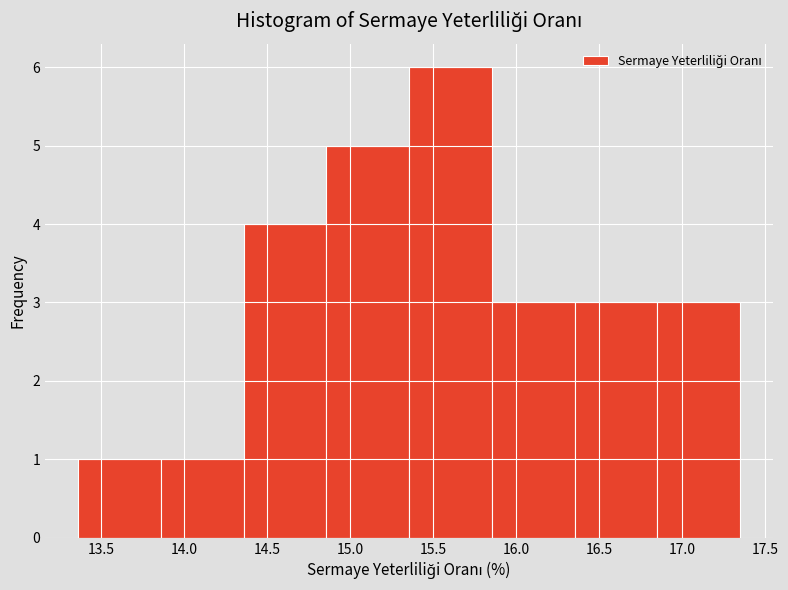

Reading left to right, transcribe this chart: for each bar, give the range it covers on the x-axis and its height. Neither the bar edges nor the heights are printed on the chart, so give them approximately, as read against the axes.

13.35 to 13.85: 1
13.85 to 14.35: 1
14.35 to 14.85: 4
14.85 to 15.35: 5
15.35 to 15.85: 6
15.85 to 16.35: 3
16.35 to 16.85: 3
16.85 to 17.35: 3